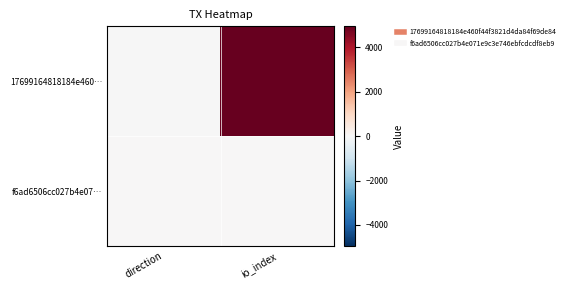

Which category has the lowest value across all series?

direction